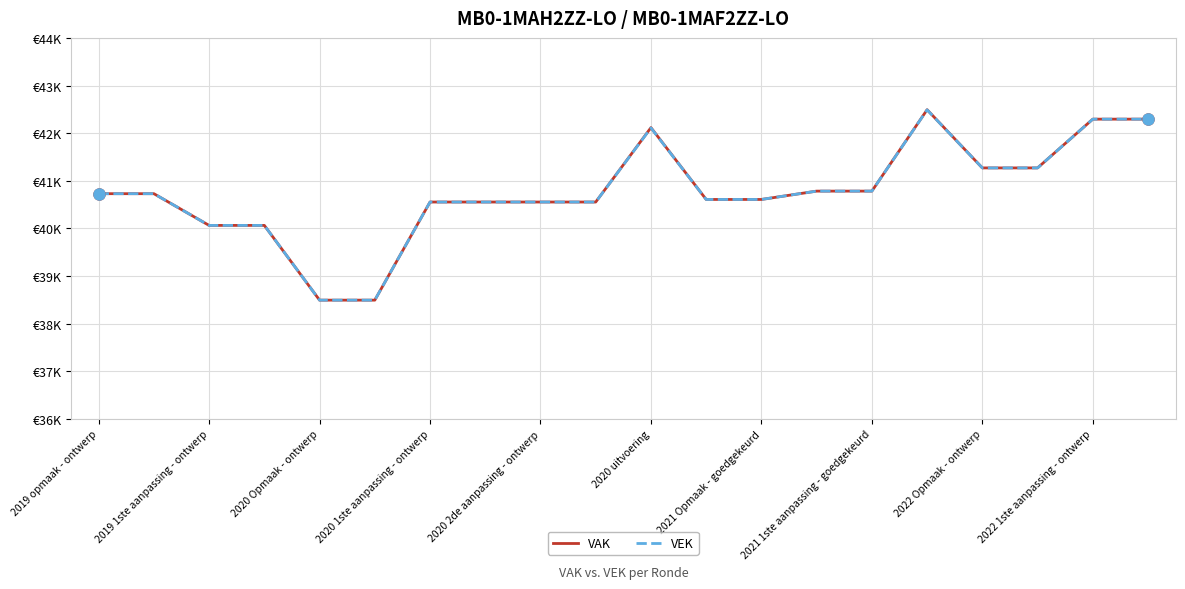

In VEK, how many points are higher than both neighbors (excluding endpoints)?

2